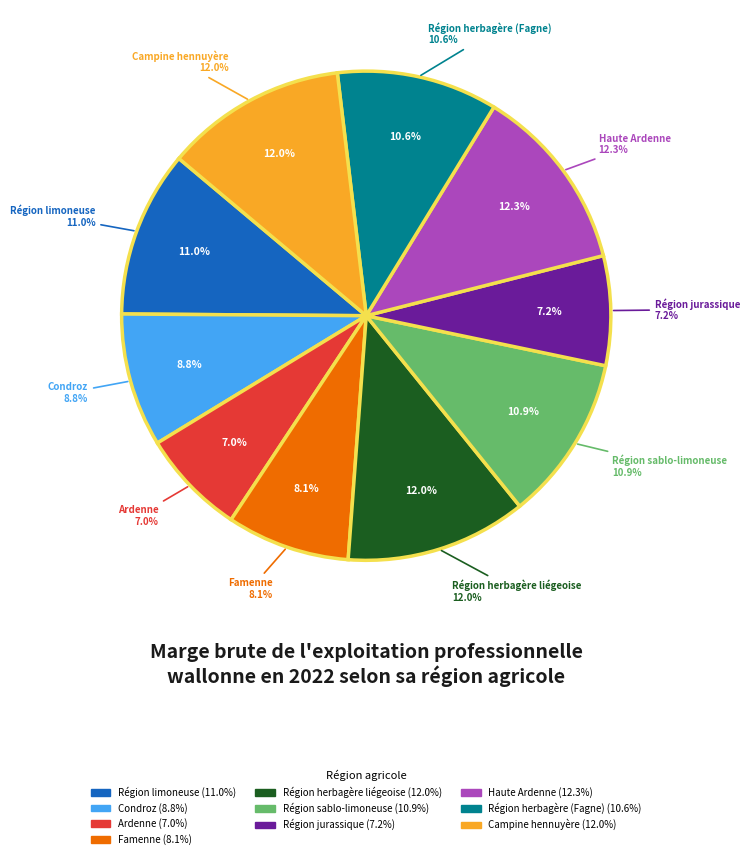

What is the total percentage of Haute Ardenne and Famenne?

20.4%